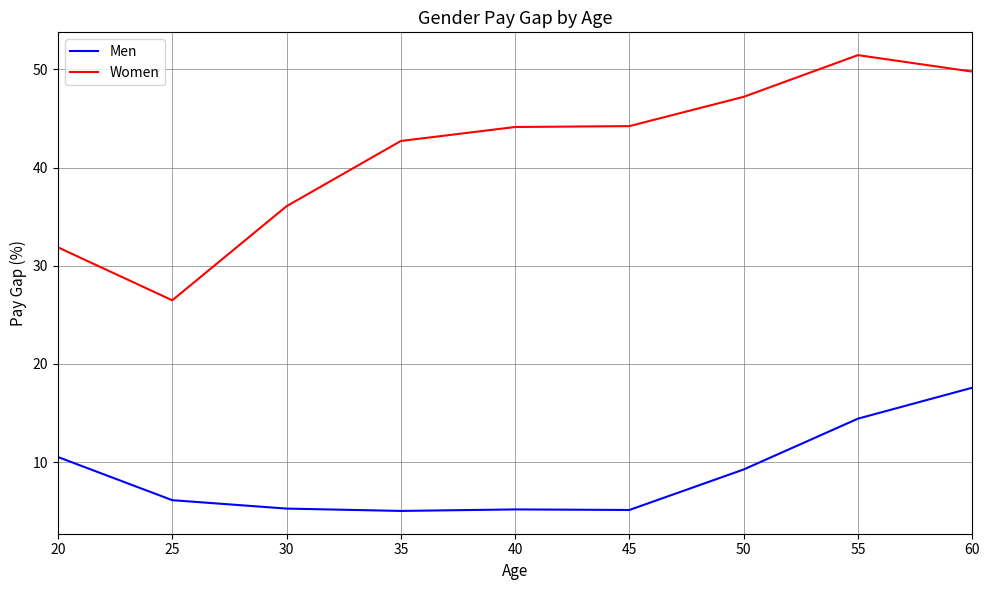

True or false: Men and Women cross at least once.

False